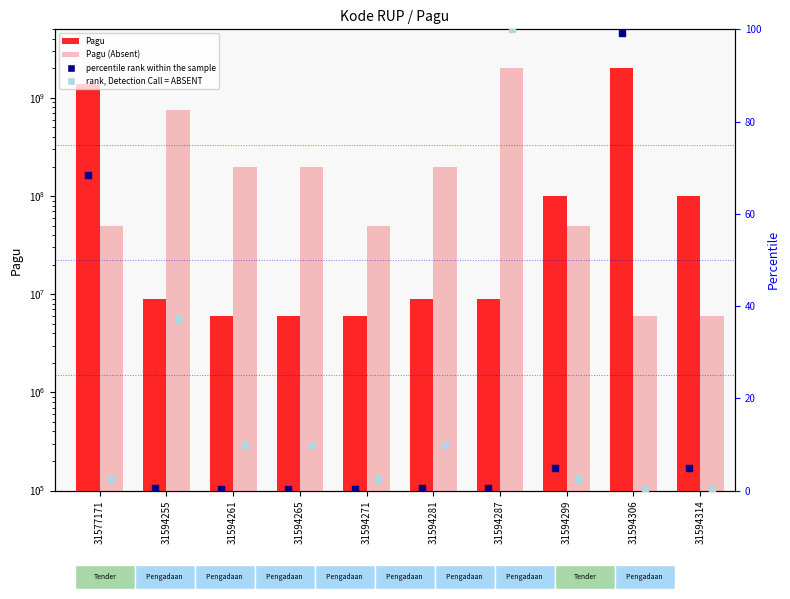

Is the value of percentile rank within the sample at 31594314 greater than the value of Pagu at 31594287?

No